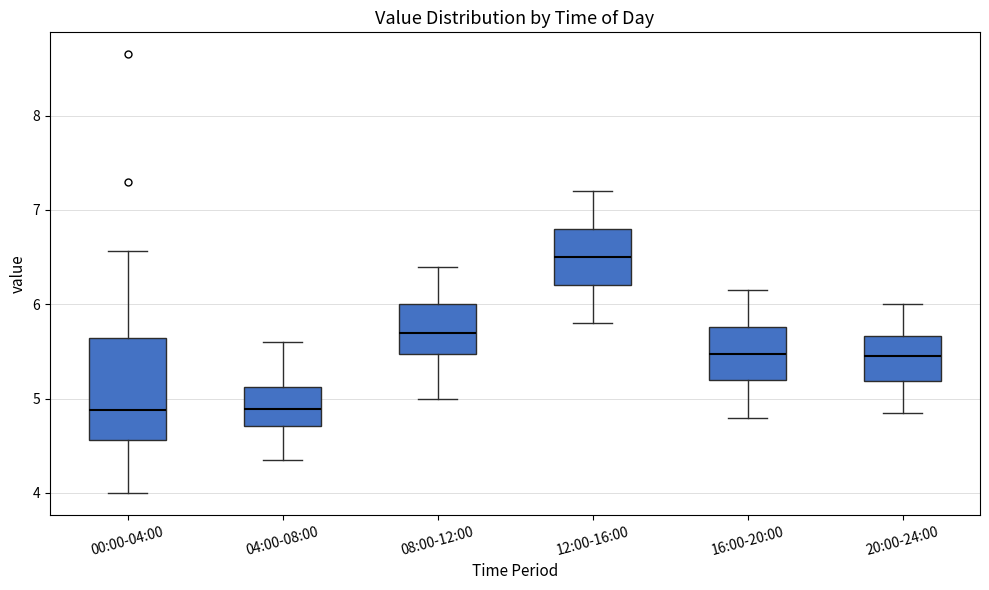

Which box is the tallest, from its lower edge to its upper edge?

00:00-04:00